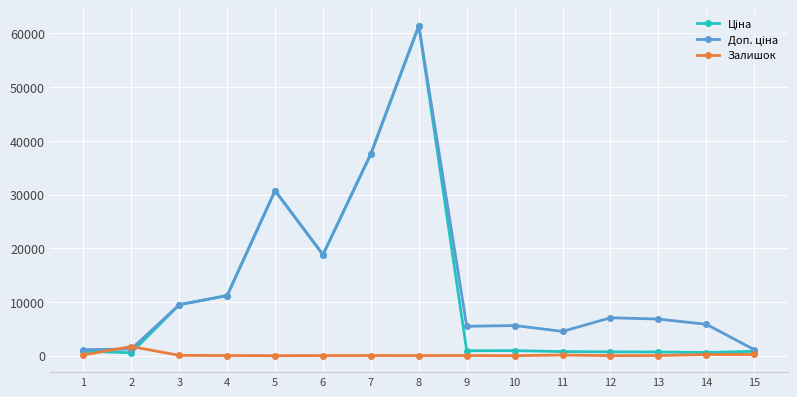

At which category is the sum across all series the highest?

8